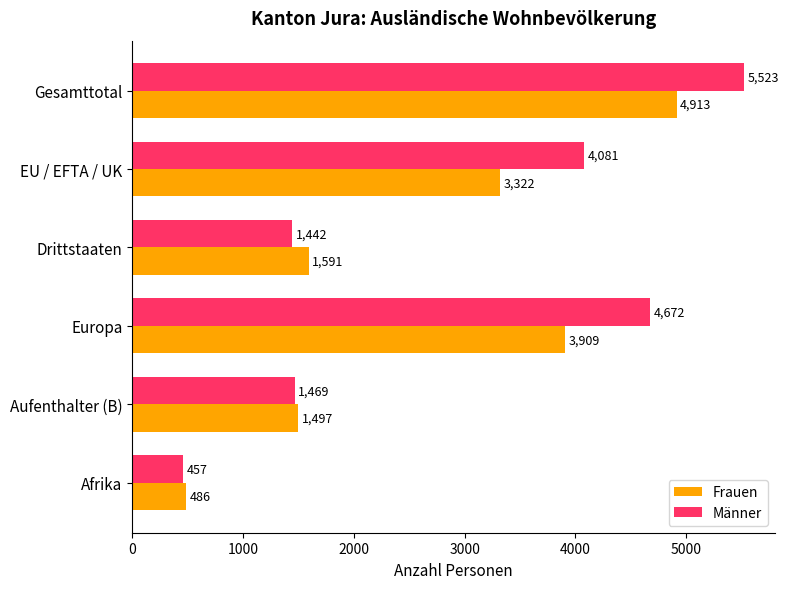

Which series has the largest range (max minus min)?

Männer